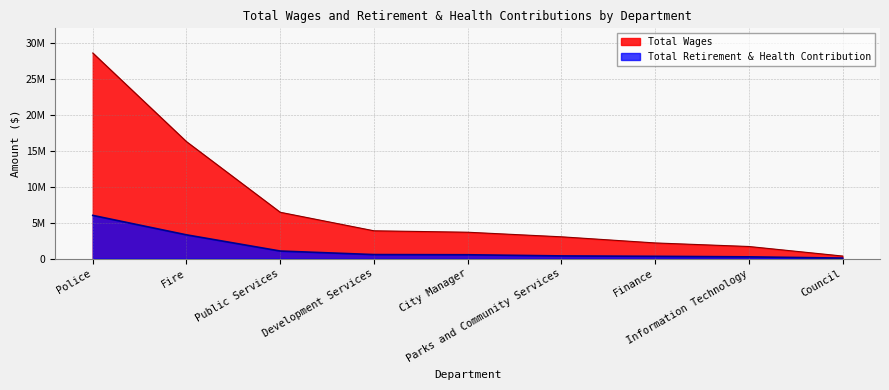

The value of Total Retirement & Health Contribution at Finance is 493431. True or false?

False